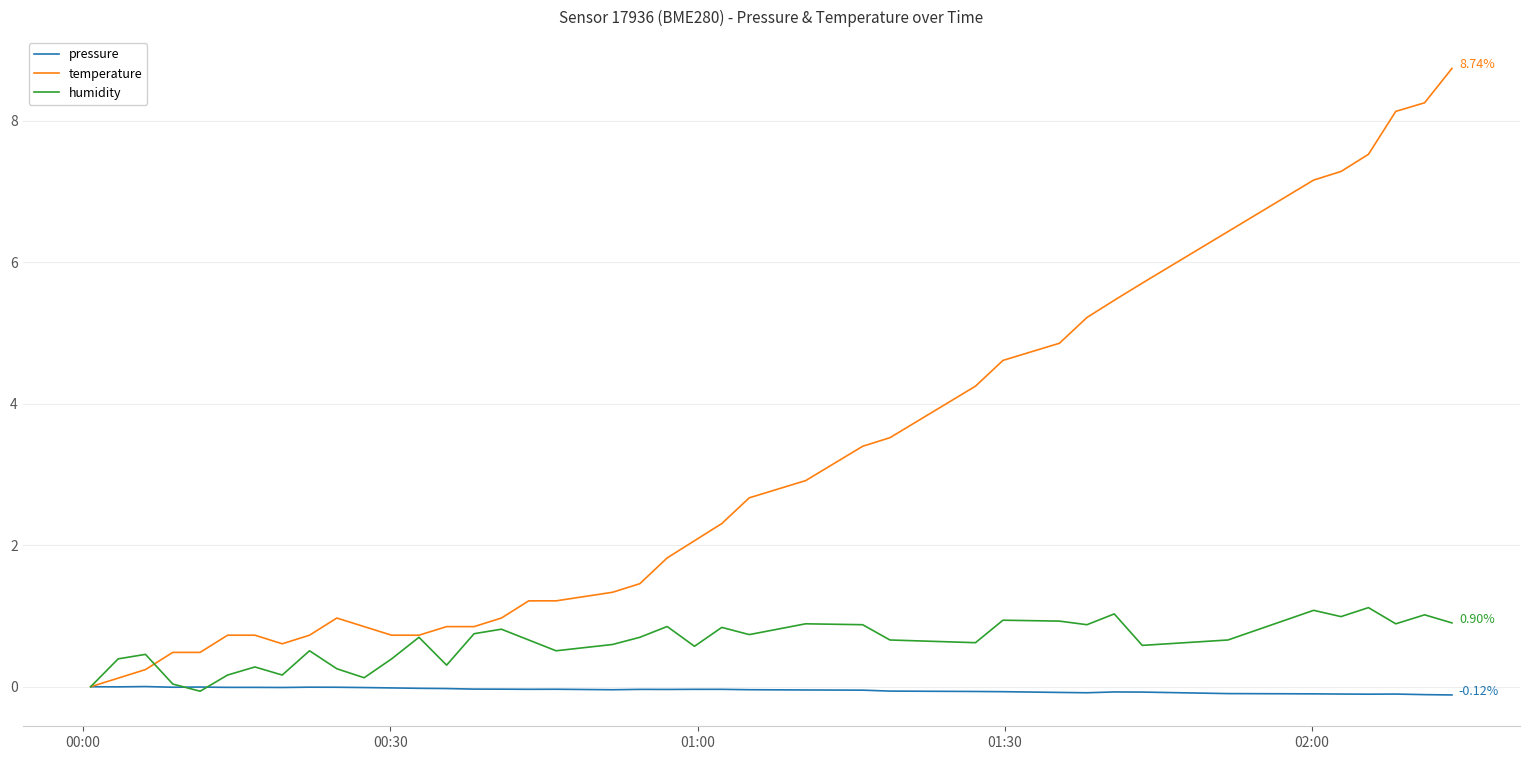

Rank the series by their maximum value, from highest to lowest.

temperature, humidity, pressure